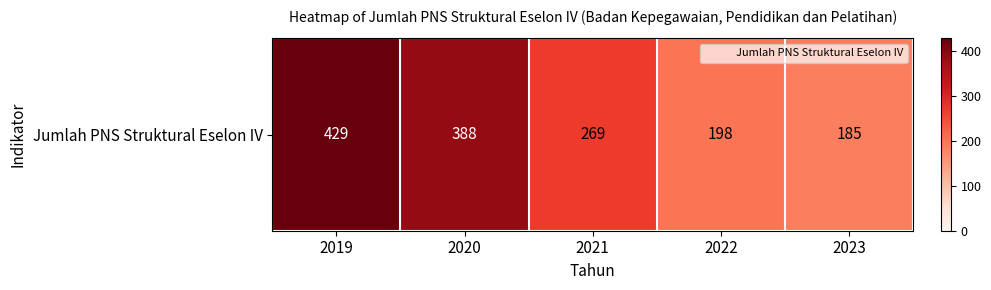

Between 2022 and 2019, which is larger?

2019